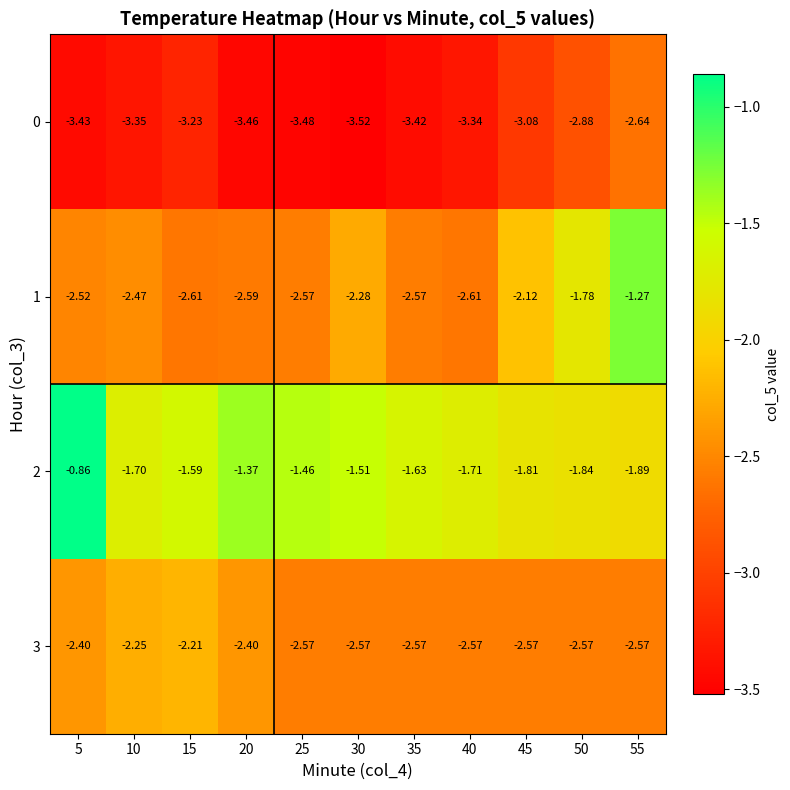

Which series has the largest total across all categories?

2